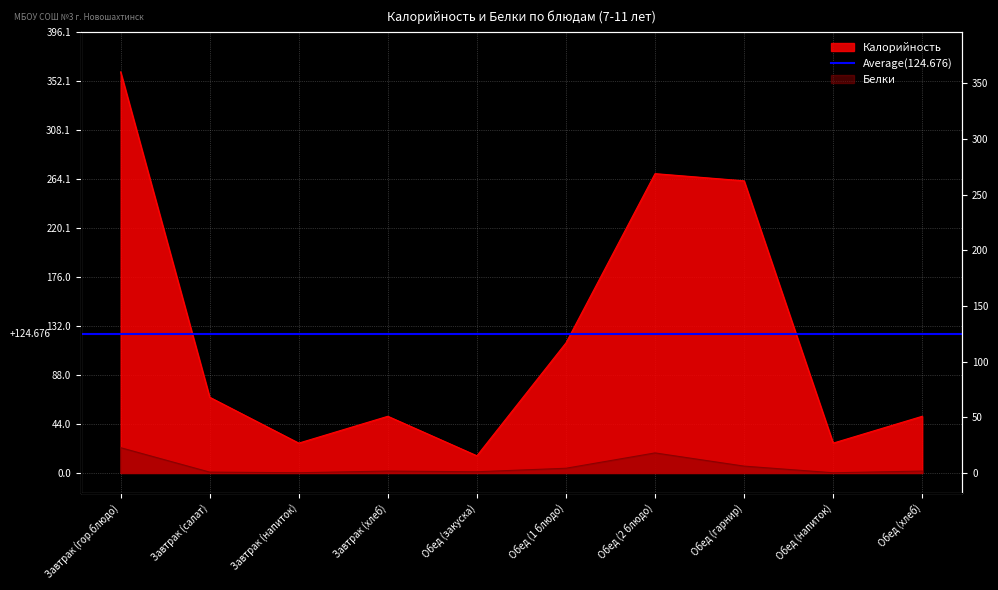

What is the label of the 2nd point from the left?

Завтрак (салат)